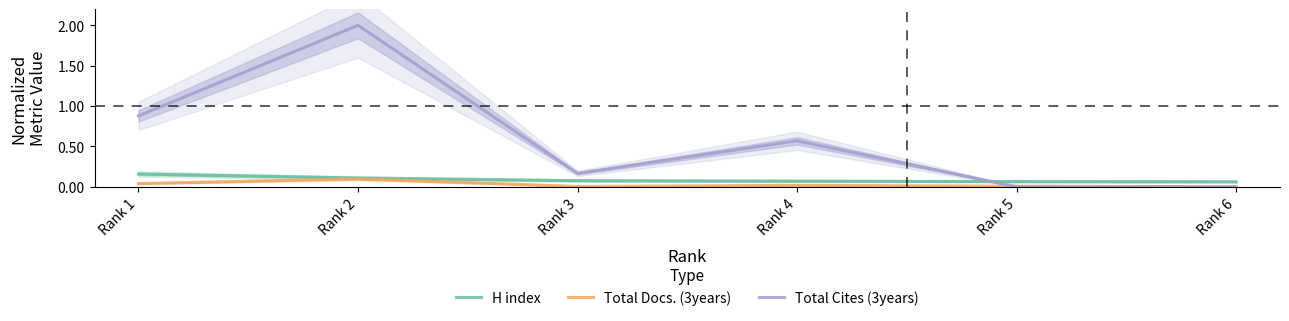

List the series in order of their peak value, lowest first.

Total Docs. (3years), H index, Total Cites (3years)